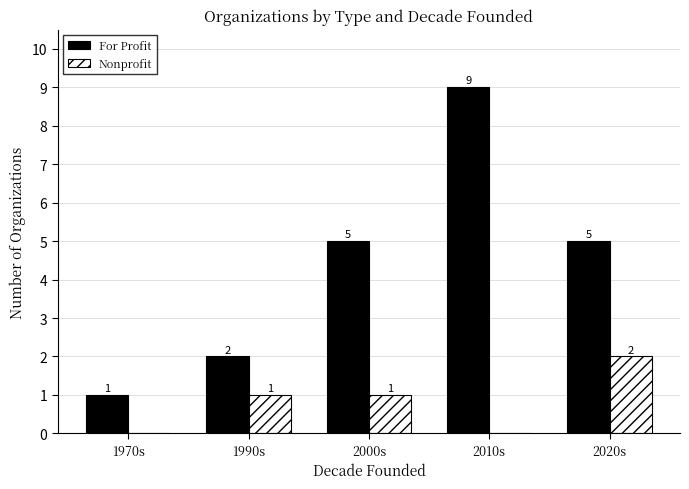

What is the average value of the For Profit series?

4